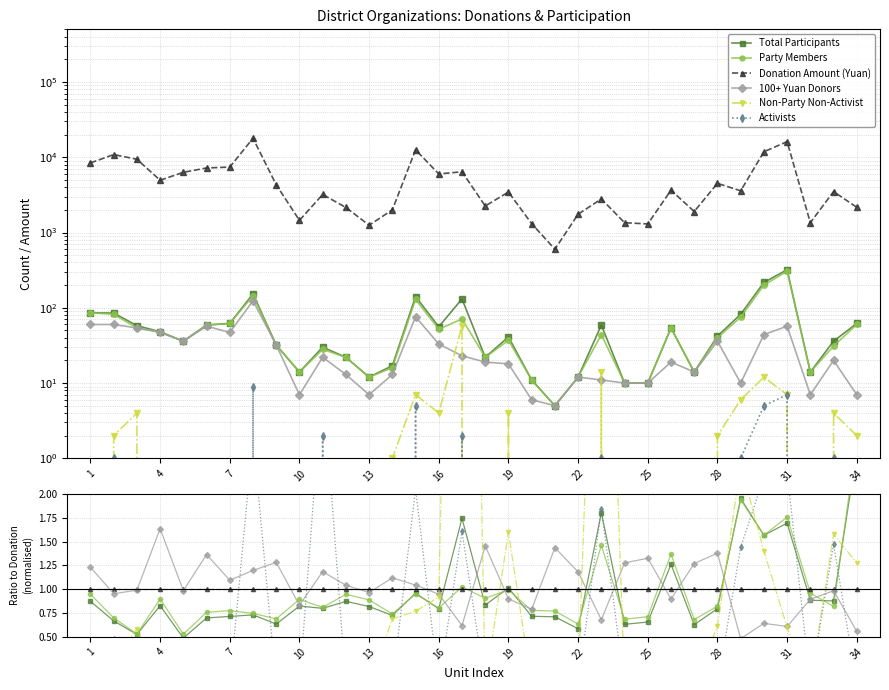

How many interior local peaks does the 100+ Yuan Donors series have?

11